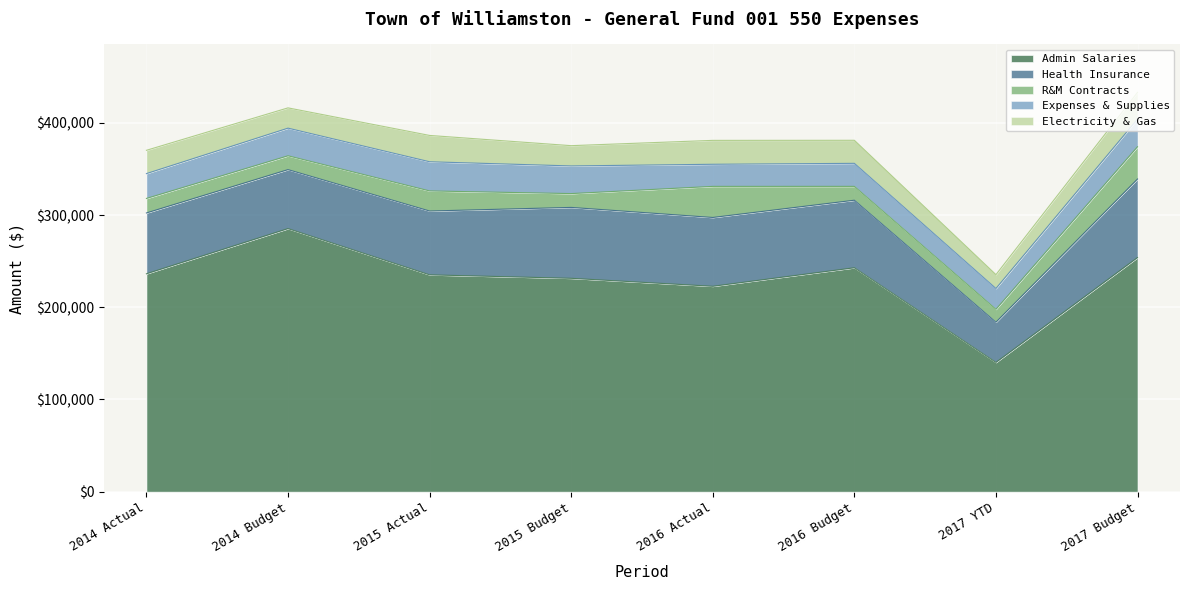

Rank the series by their maximum value, from lowest to highest.

Electricity & Gas, Expenses & Supplies, R&M Contracts, Health Insurance, Admin Salaries